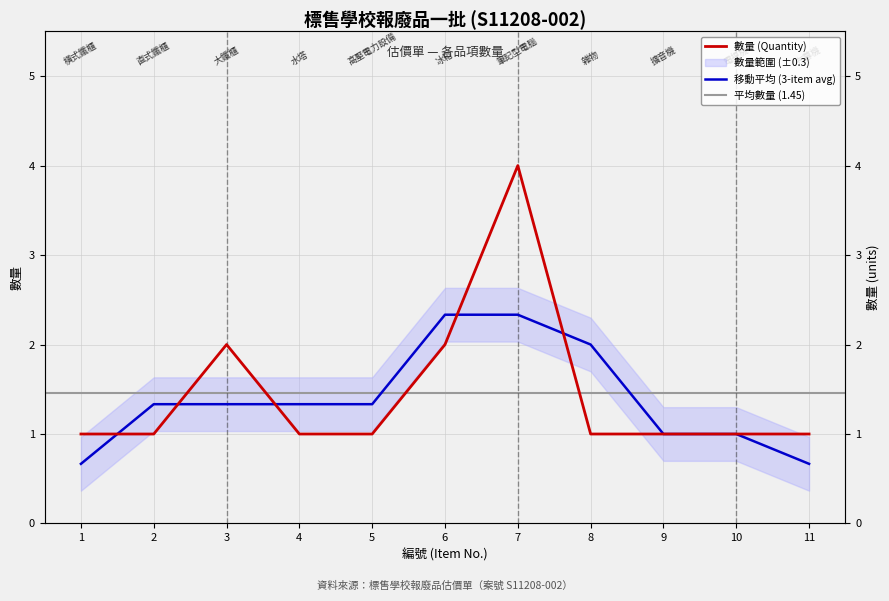

Reading right to left, extract all data points from this chart.

11=1	10=1	9=1	8=1	7=4	6=2	5=1	4=1	3=2	2=1	1=1